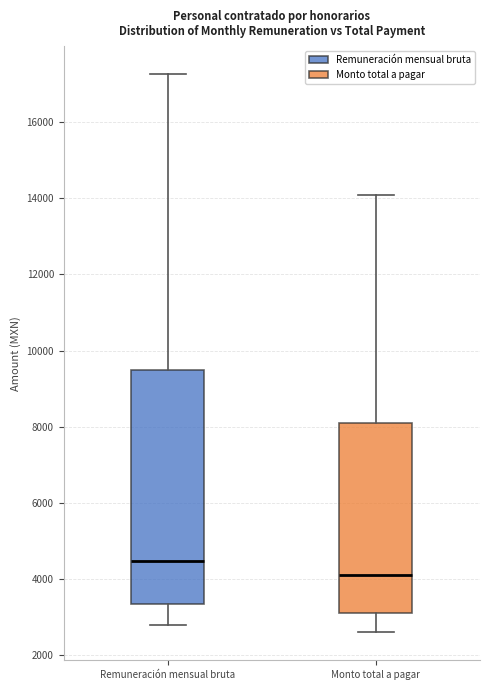

Reading left to right, transcribe this box plot: for each box, give where its median line is, the range the box spans, and where its two whiskers end, as read against the y-axis. The values are not printed on the chart, so give them approximately, as read against the axis.

Remuneración mensual bruta: median 4400, box 3400 to 9400, whiskers 2800 to 17200
Monto total a pagar: median 4000, box 3000 to 8000, whiskers 2600 to 14000